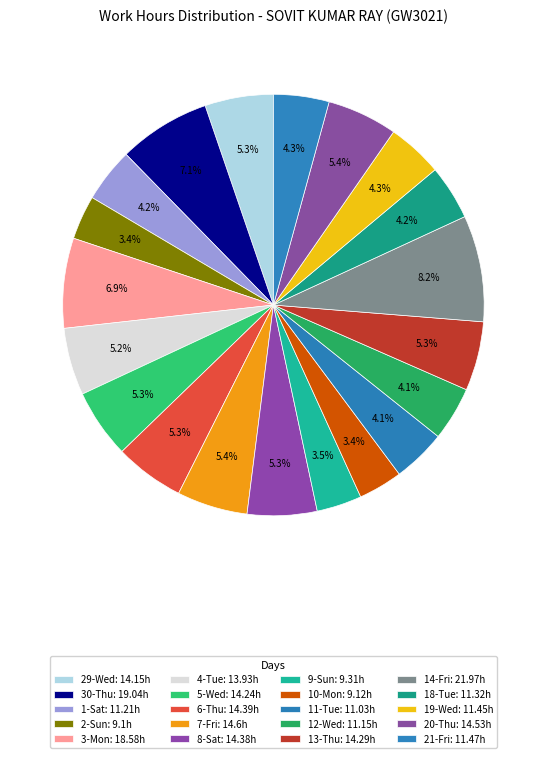

Is there a majority slice in this chart?

No